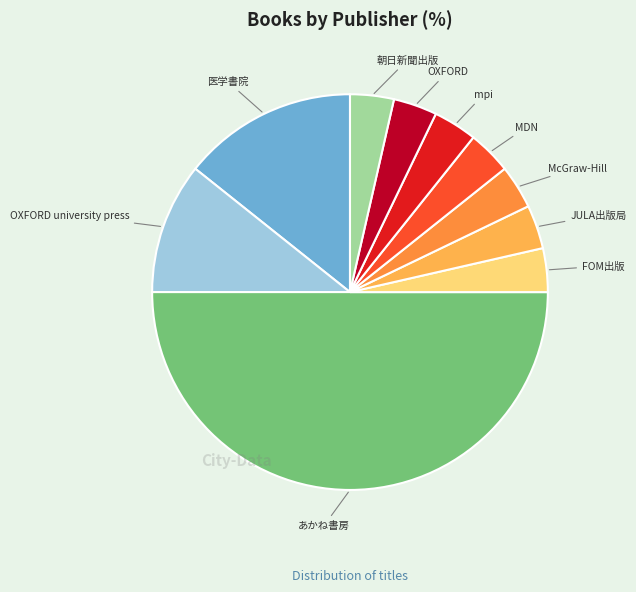

Do OXFORD university press and MDN together represent more than half of the pie?

No